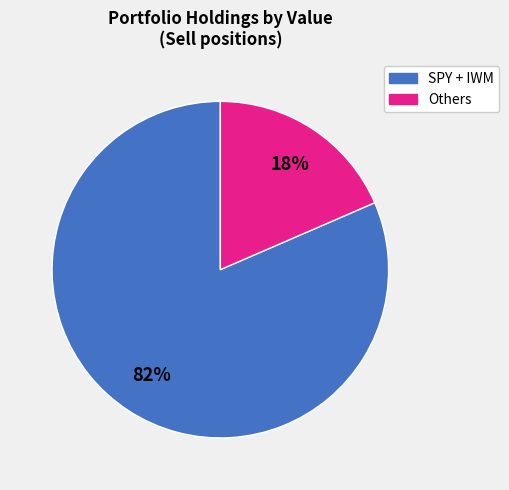

How many segments does this pie chart have?

2